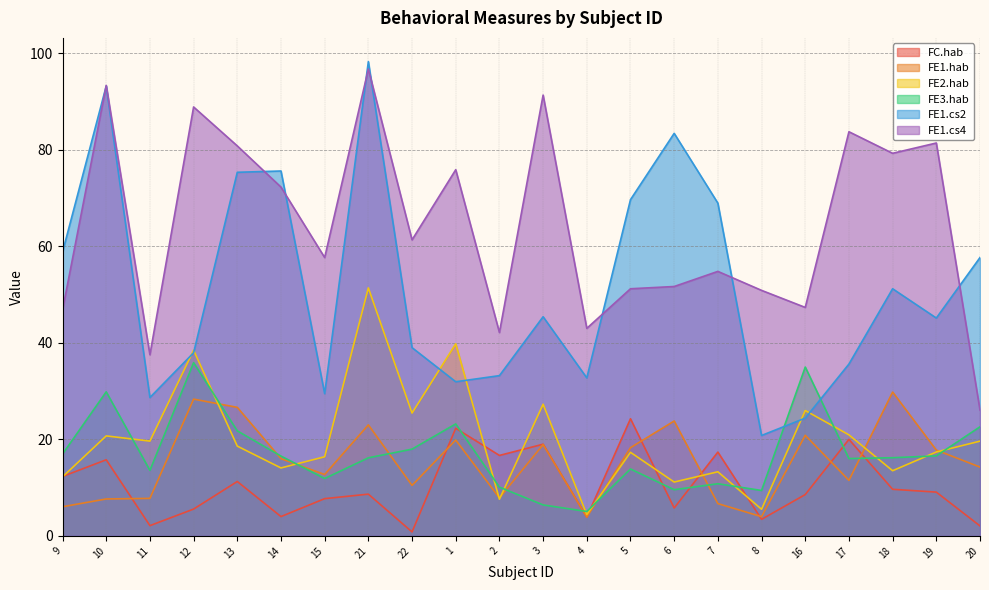

What is the label of the 13th point from the right?

1